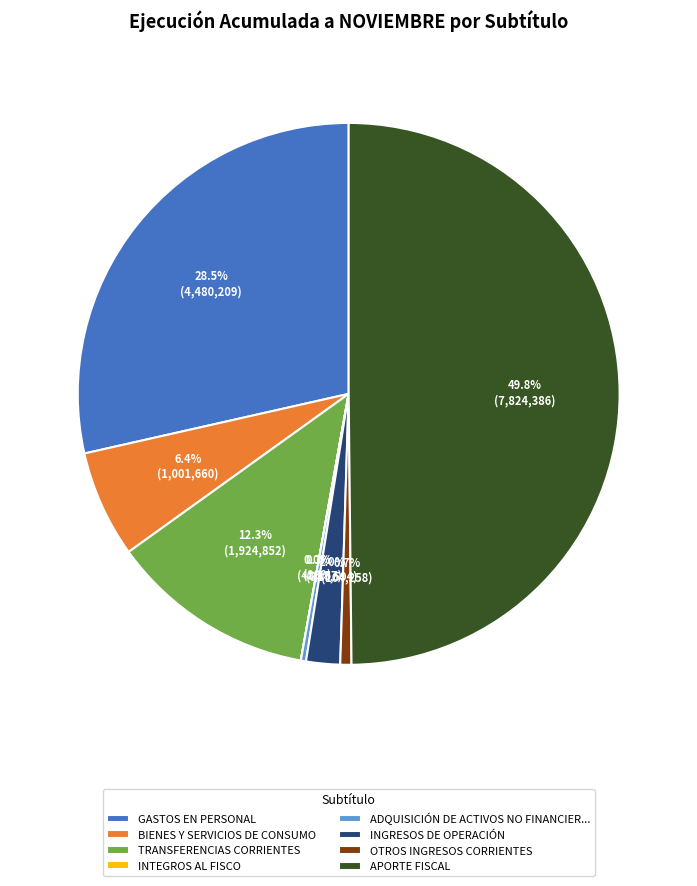

Combined, do ADQUISICIÓN DE ACTIVOS NO FINANCIER... and GASTOS EN PERSONAL account for over 50%?

No